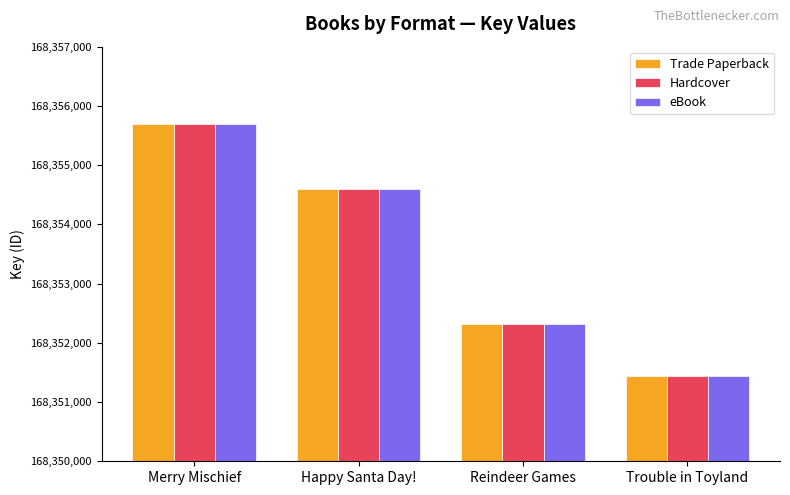

List the labels in order of eBook value, largest first.

Merry Mischief, Happy Santa Day!, Reindeer Games, Trouble in Toyland